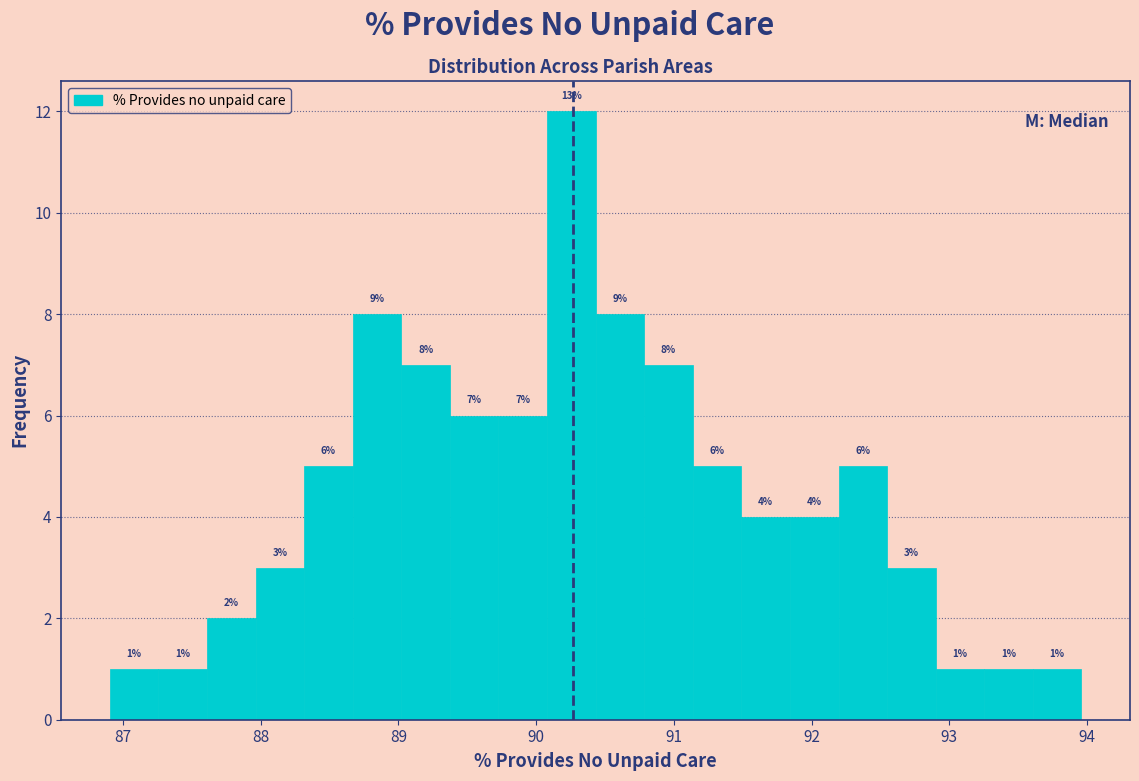

Around what value on the x-axis is the tallest bar? Give the approximate position of its centre, as read against the axis.

90.3